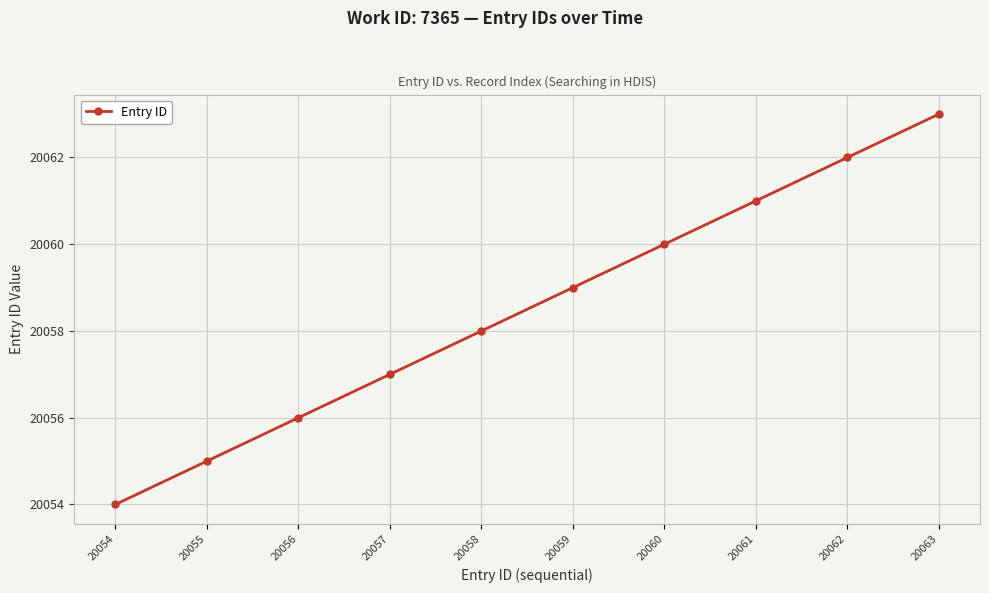

The value at 20063 is 33308. True or false?

False